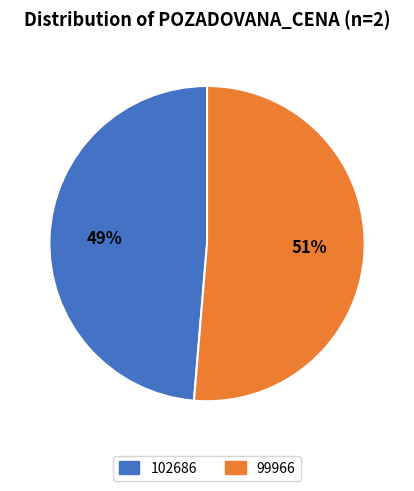

Between 99966 and 102686, which is larger?

99966